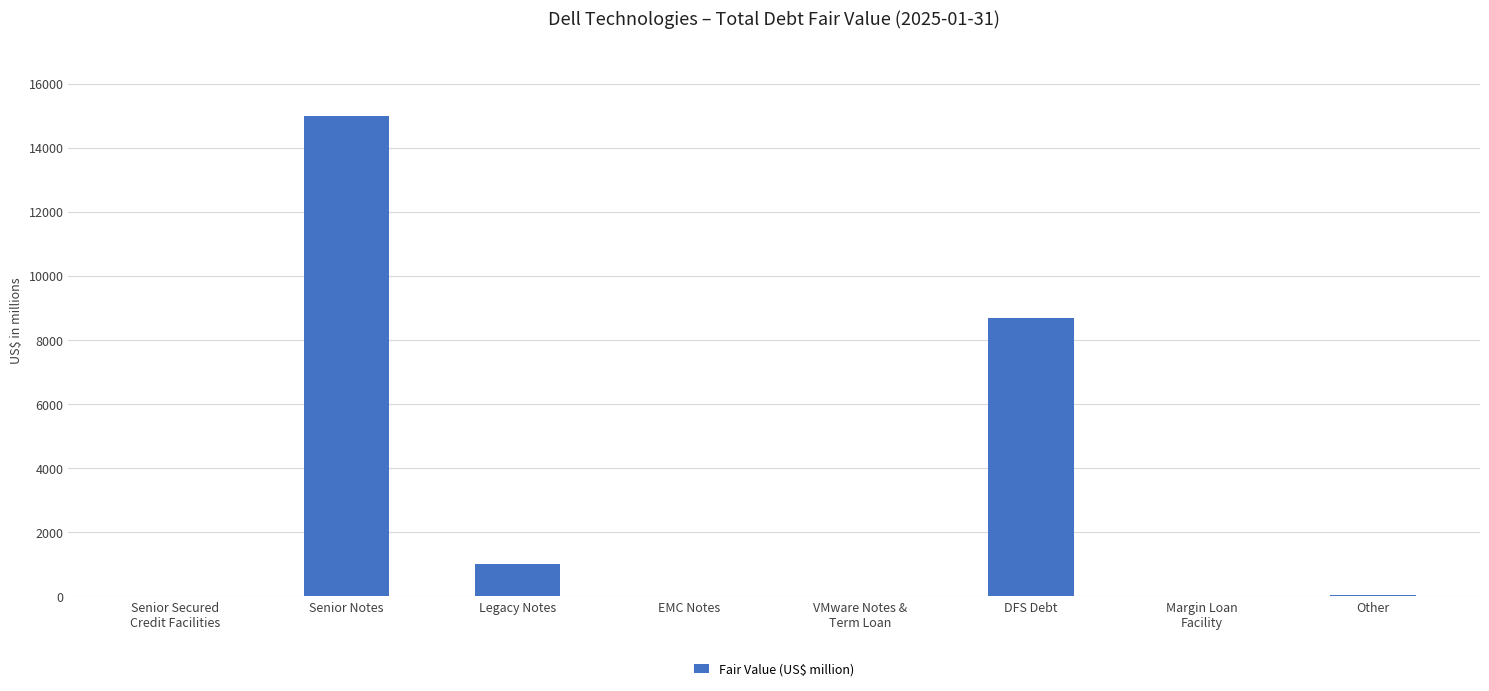

The value at Legacy Notes is 1000. True or false?

True